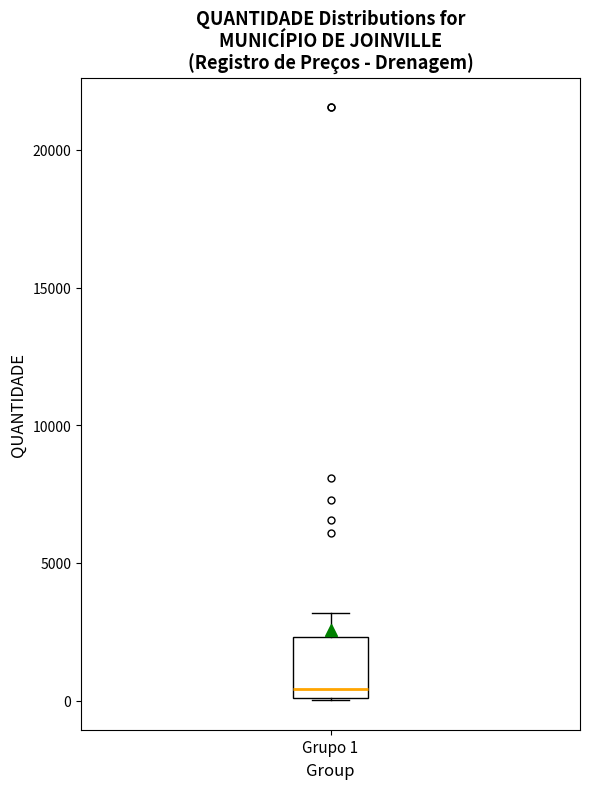

Transcribe this box plot: give where the median line is, the range the box spans, and where the two whiskers end, as read against the y-axis. The values are not printed on the chart, so give them approximately, as read against the axis.

median 500, box 0 to 2500, whiskers 0 to 3000